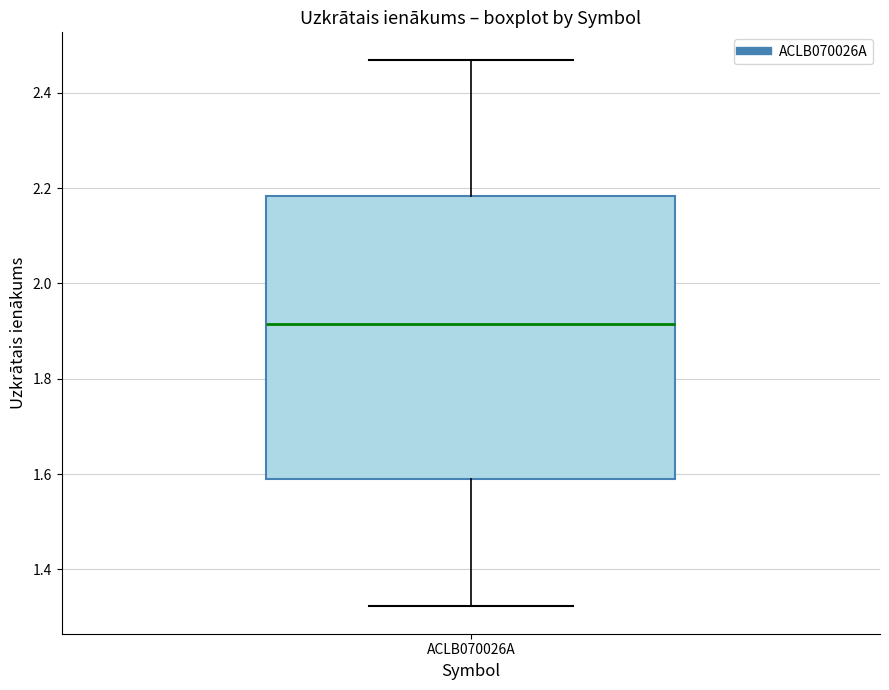

Where does the median line of the box for ACLB070026A sit on the y-axis? The values are not printed on the chart, so give them approximately, as read against the axis.

1.92